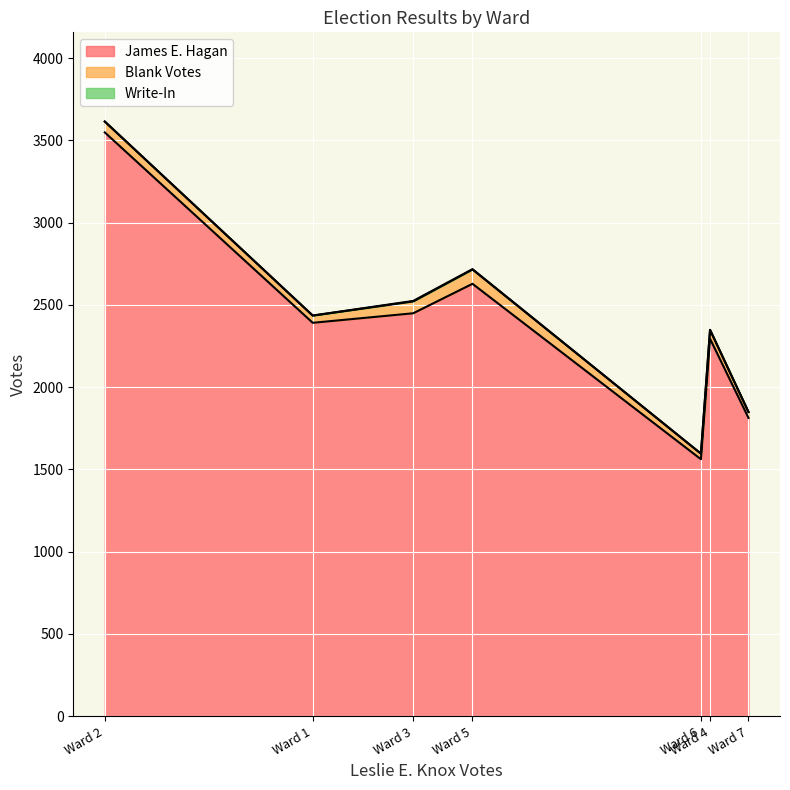

True or false: James E. Hagan and Blank Votes cross at least once.

False